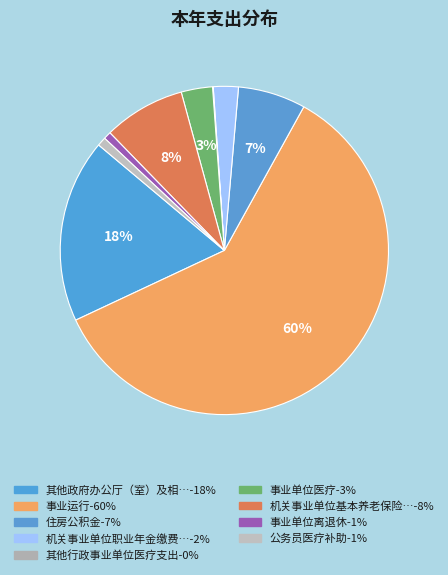

What is the largest slice in the pie chart?

事业运行